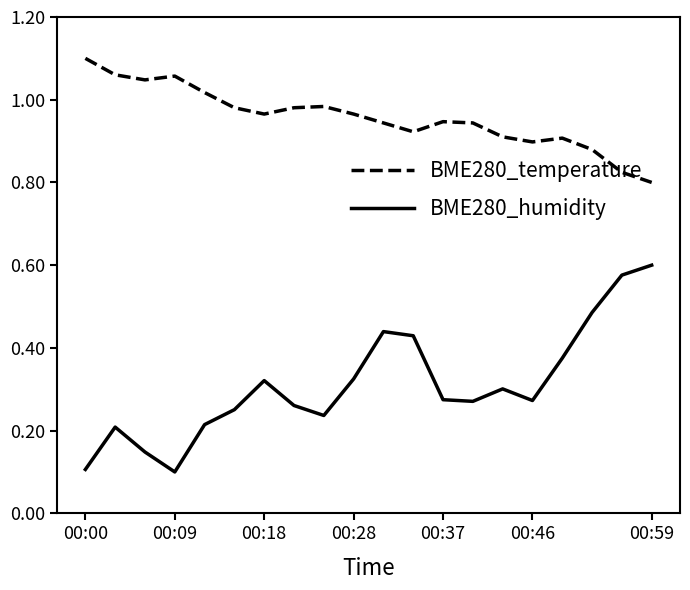

Which series has the largest range (max minus min)?

BME280_humidity